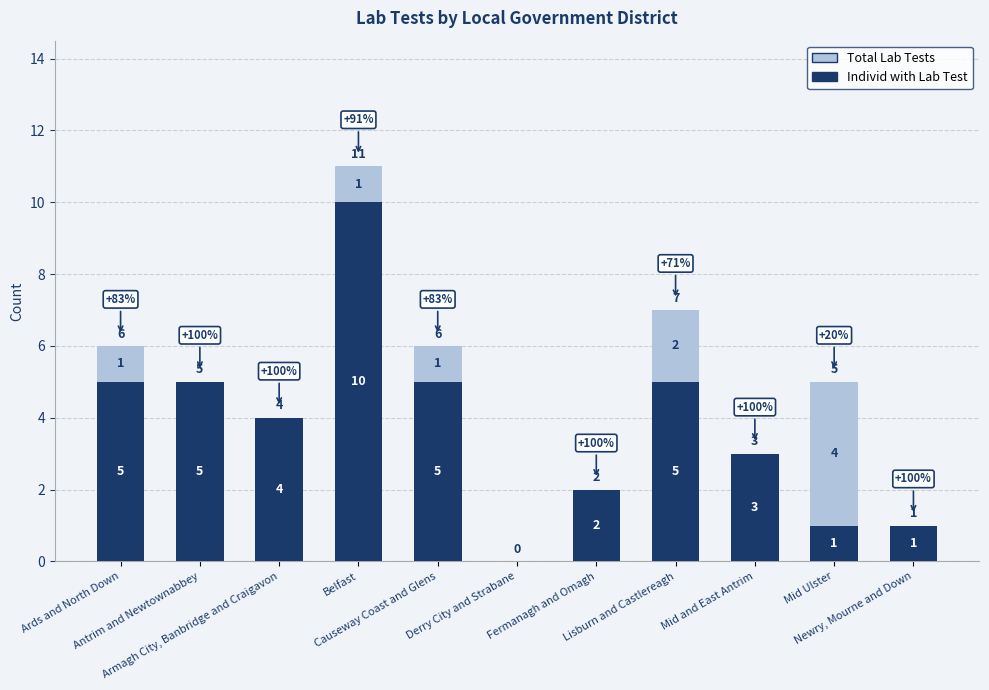

What is the sum of the Individ with Lab Test values at Antrim and Newtownabbey and Mid and East Antrim?

8